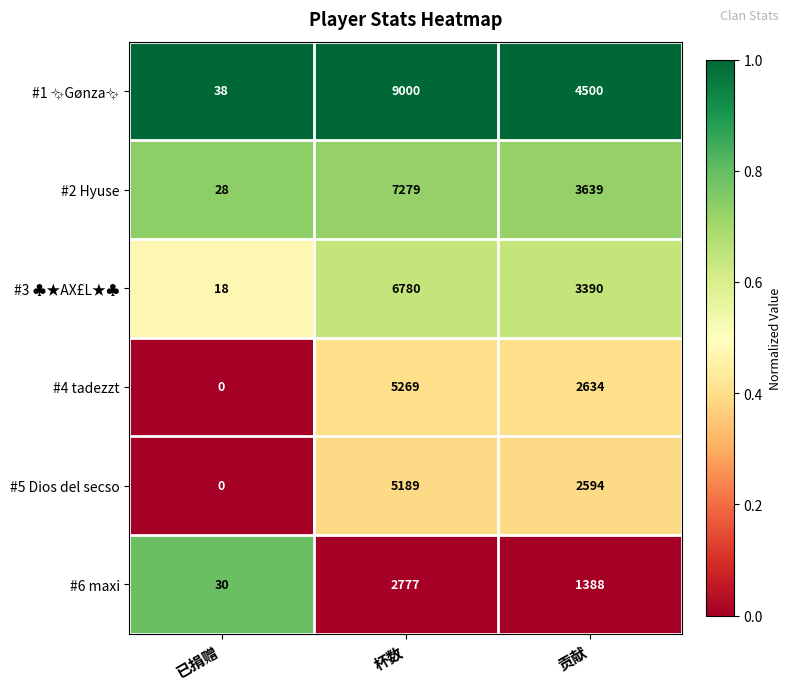

At which category does the chart reach its peak across all series?

杯数